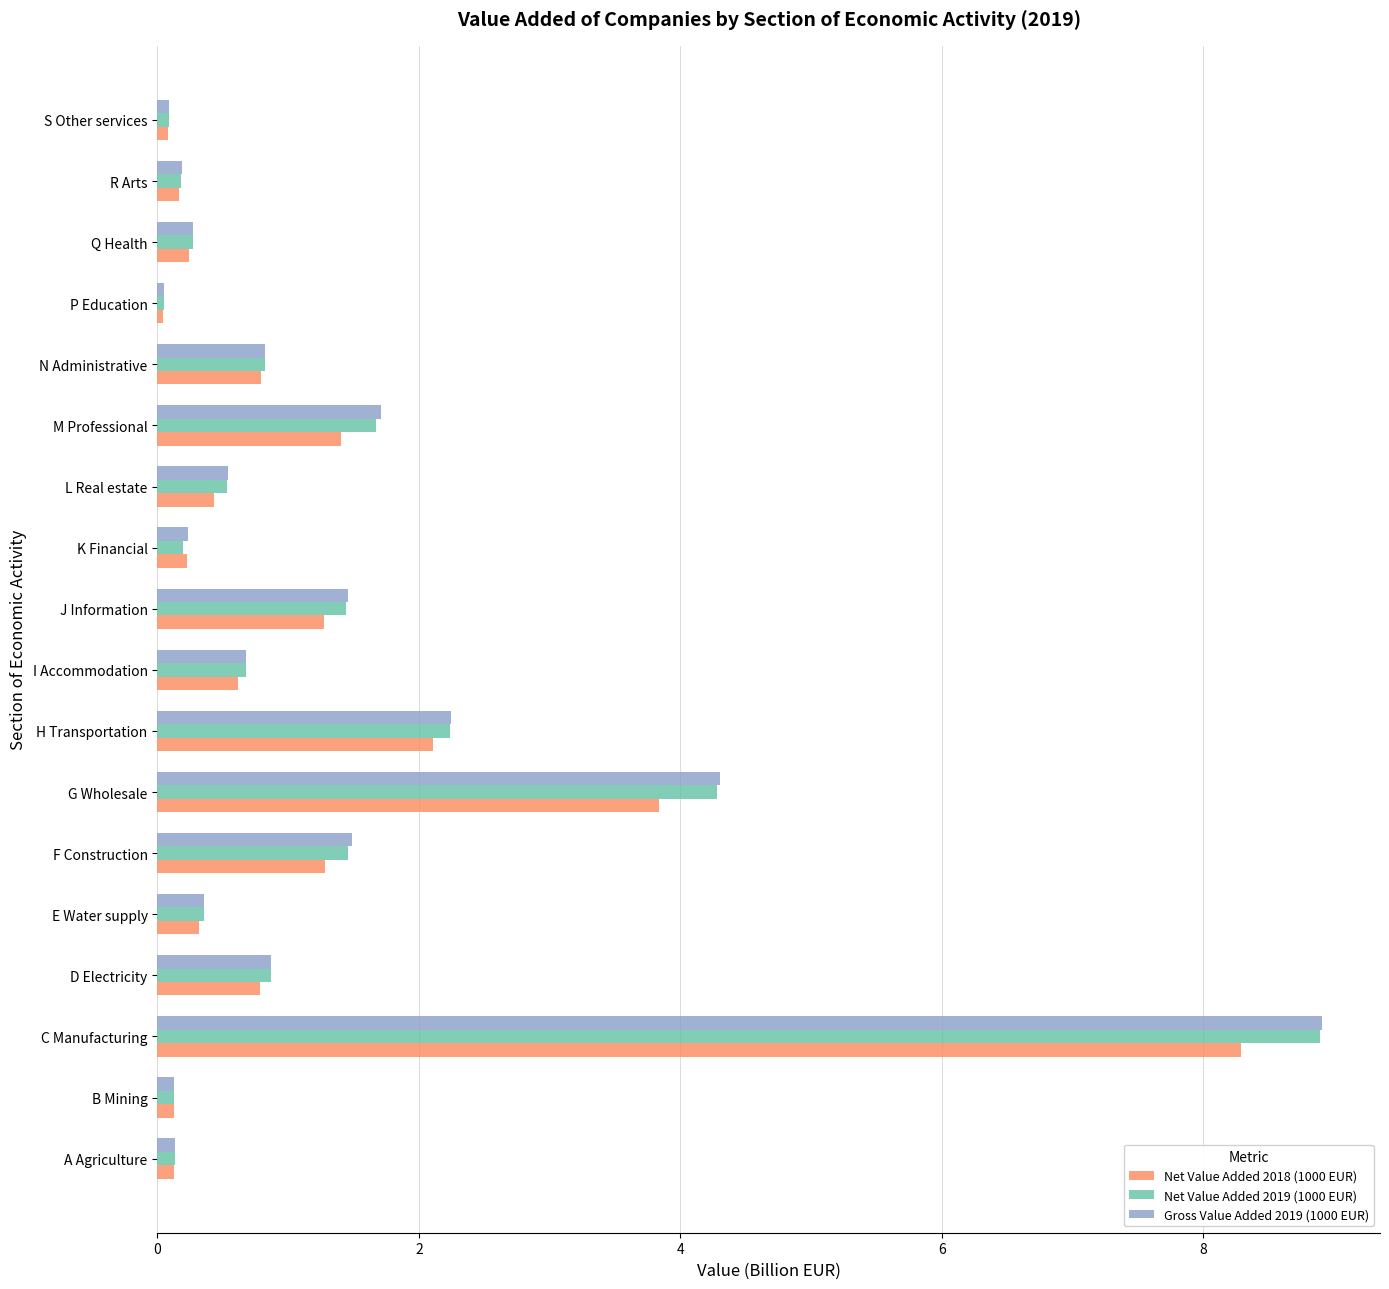

At which category is the sum across all series the highest?

C Manufacturing